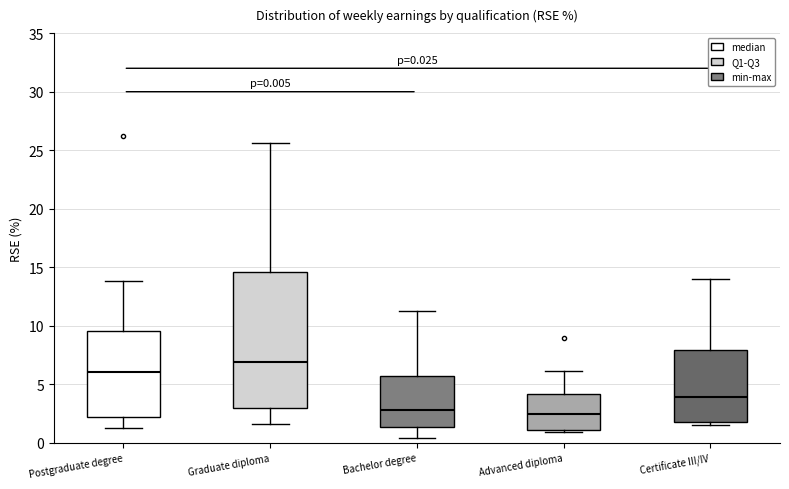

Which box is the tallest, from its lower edge to its upper edge?

Graduate diploma